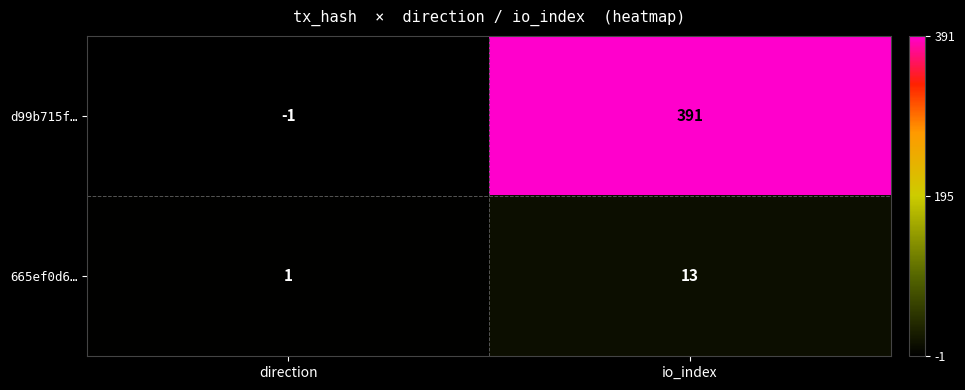

List the series in order of their overall mean, highest first.

d99b715f…, 665ef0d6…